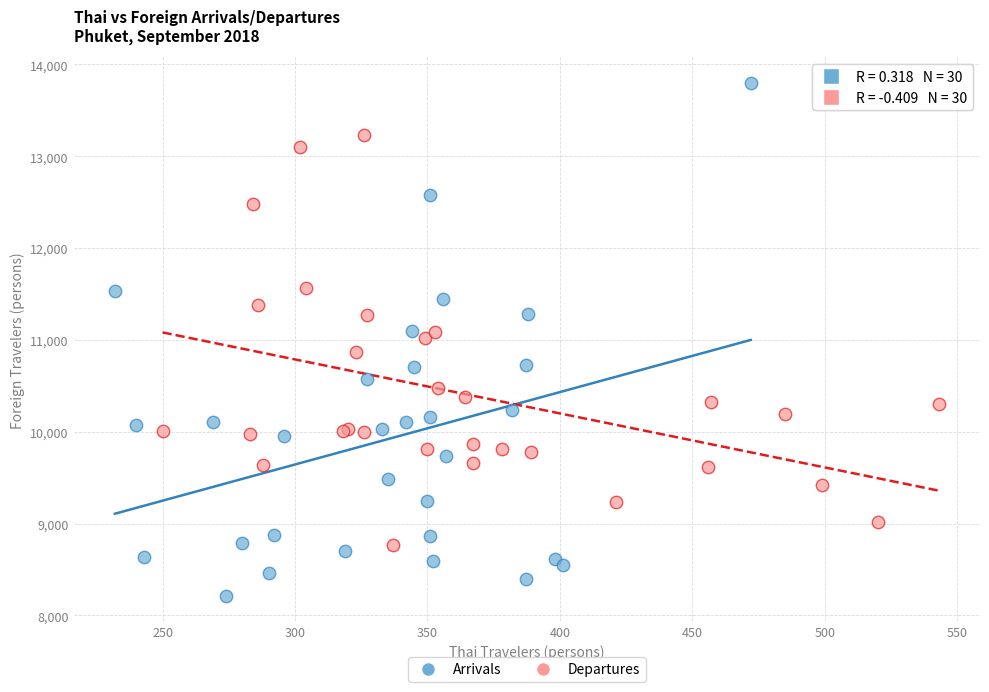

Which series contains the highest Y value?

Arrivals